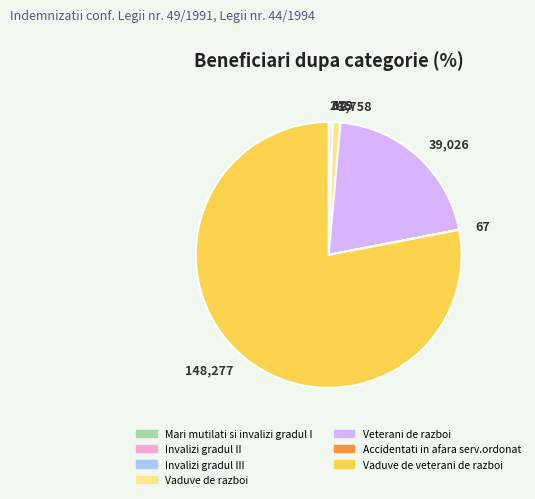

Is there any slice that represents more than half of the pie?

Yes